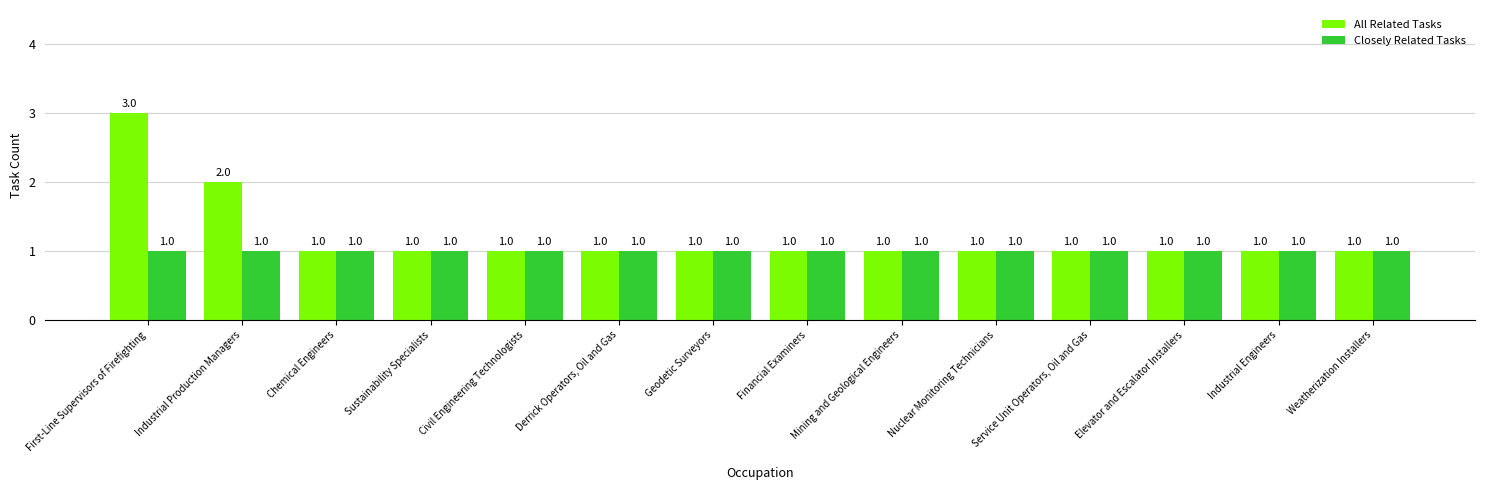

What is the smallest value displayed?

1